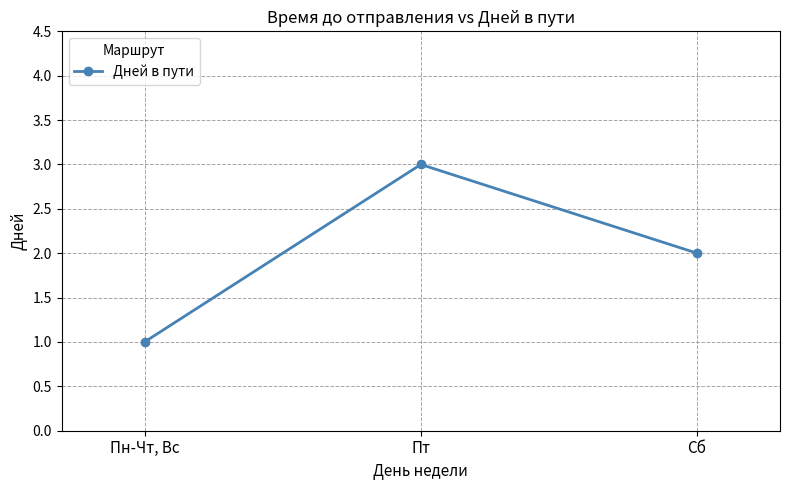

What is the change in value from Пн-Чт, Вс to Пт?

+2